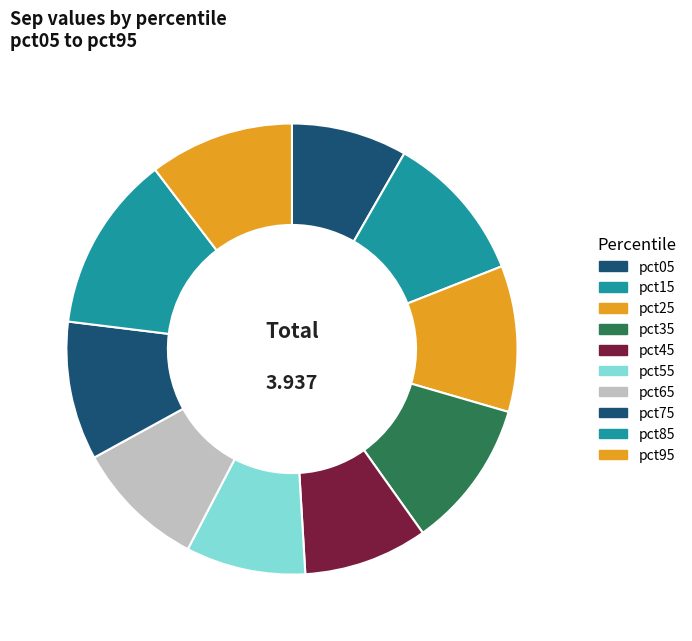

Between pct55 and pct95, which is larger?

pct95